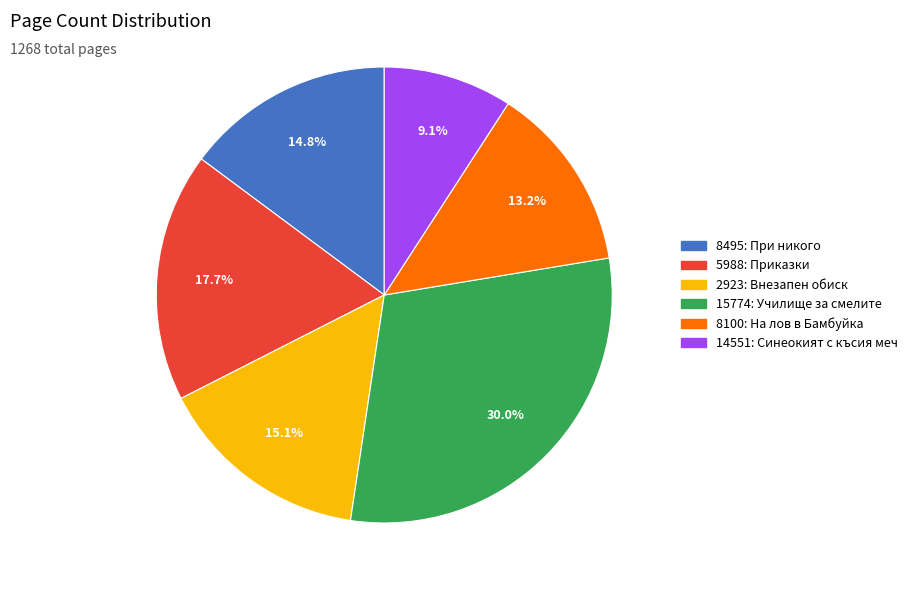

To the nearest percent, what is the average slice percentage?

17%